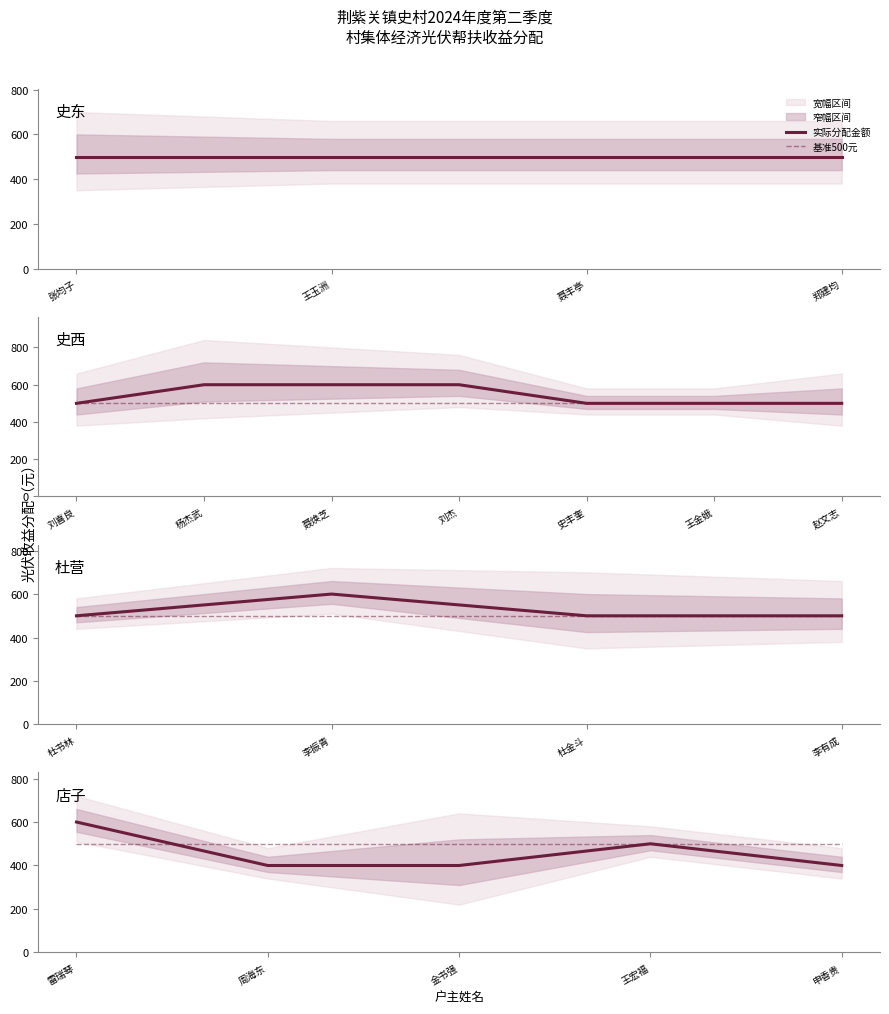

Which series has the largest total across all categories?

基准500元